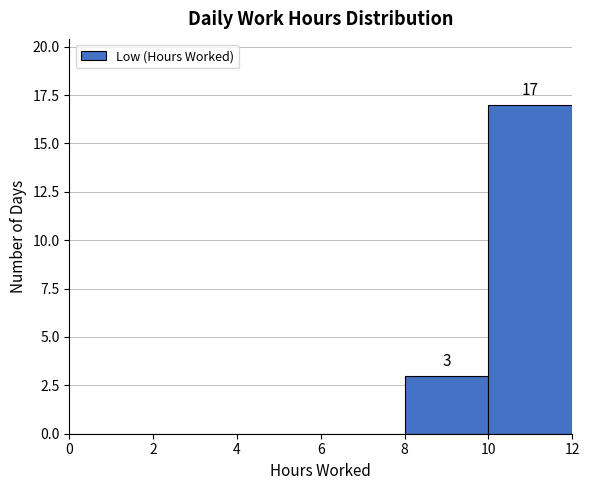

Over which range of the x-axis is the bar tallest?

10 to 12